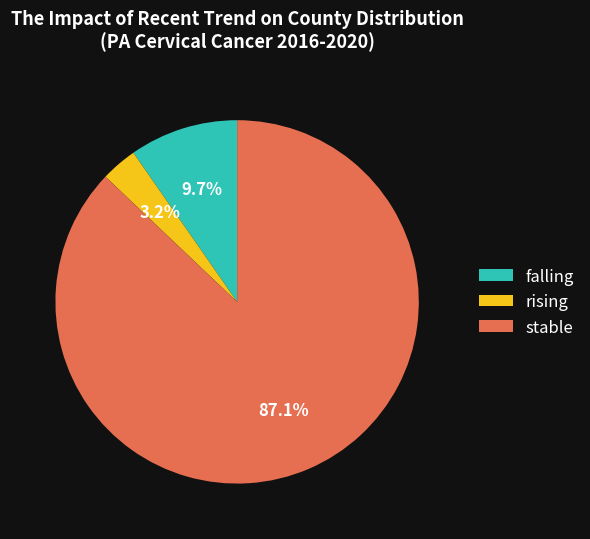

Is the sum of stable and falling greater than half?

Yes